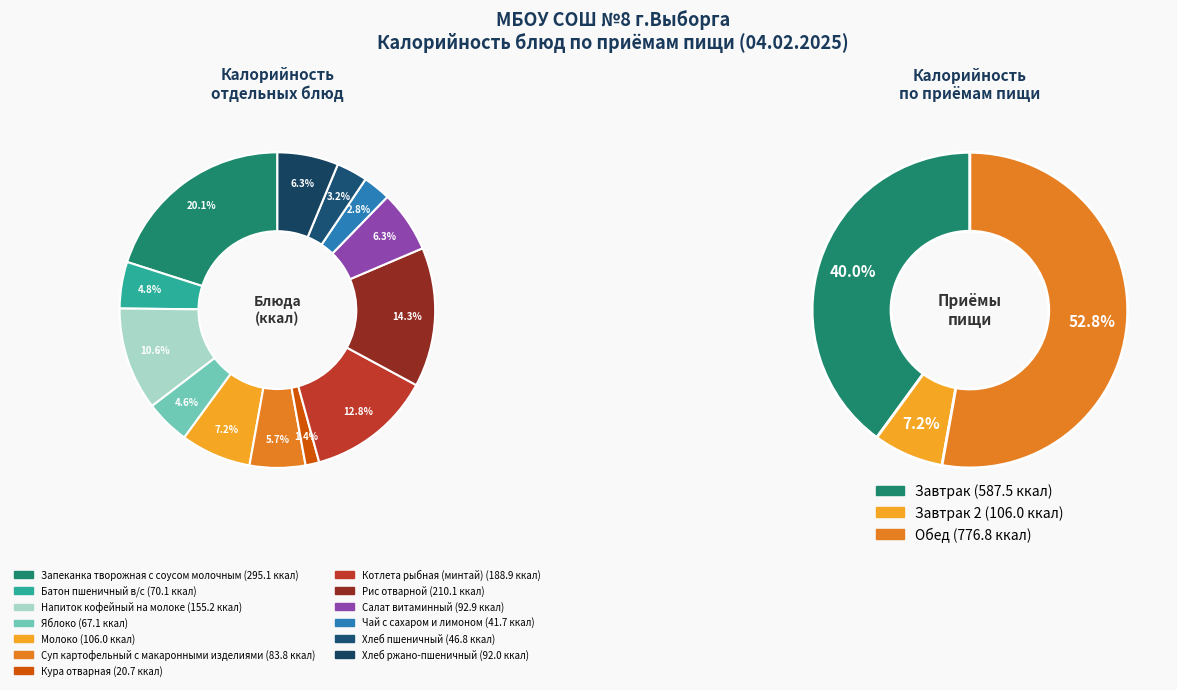

What portion of the pie excludes Яблоко?

95.4%